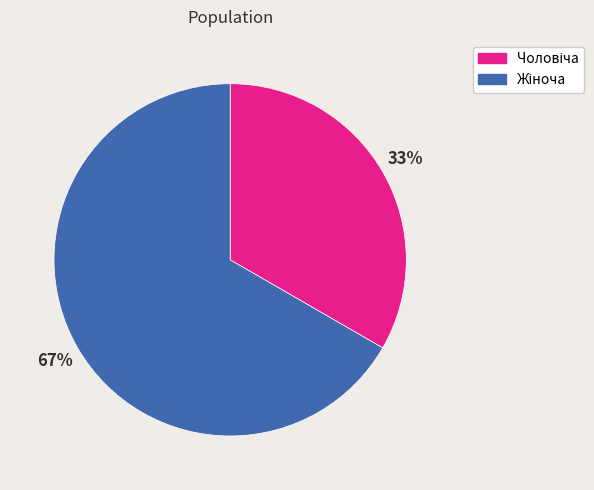

Is there a majority slice in this chart?

Yes